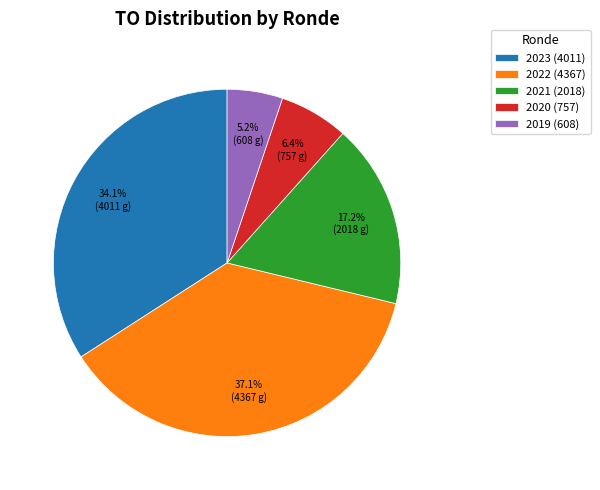

Do 2019 (608) and 2020 (757) together represent more than half of the pie?

No